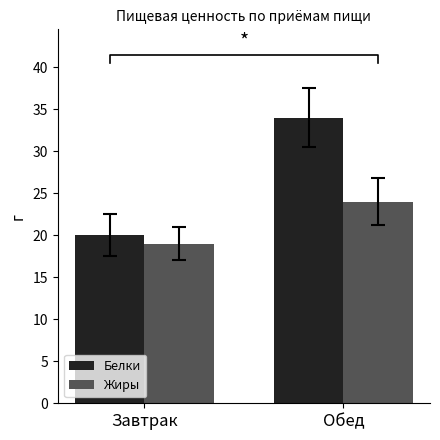

Reading left to right, transcribe all the data shown in this chart.

Белки: Завтрак=20	Обед=34
Жиры: Завтрак=19	Обед=24